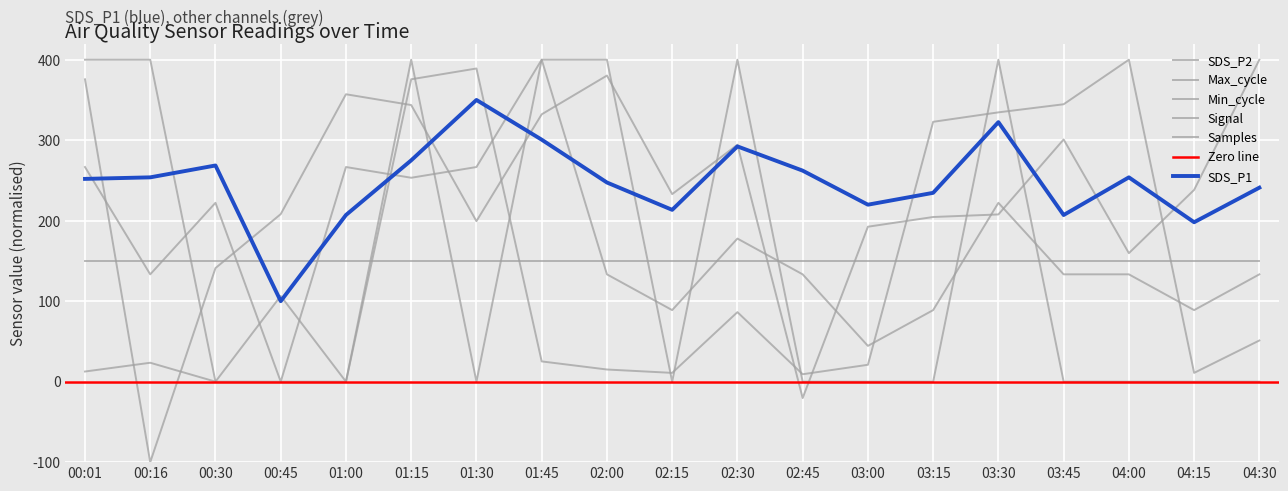

Where is the first local maximum for Max_cycle?

00:16